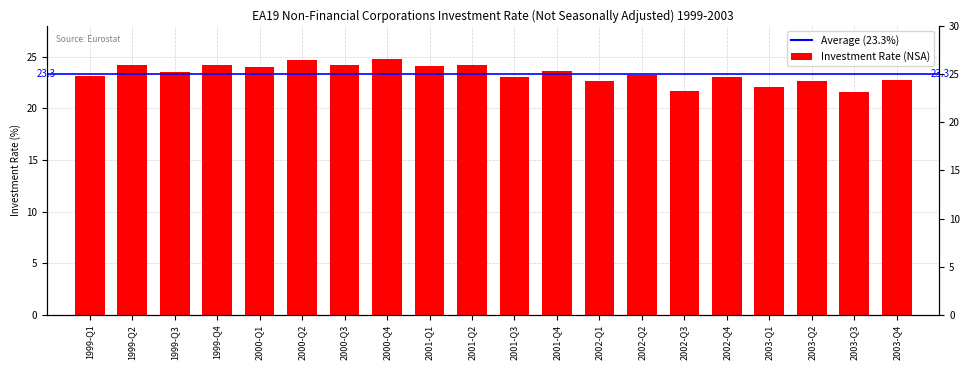

True or false: the data shows 24.2 at 1999-Q4.

True